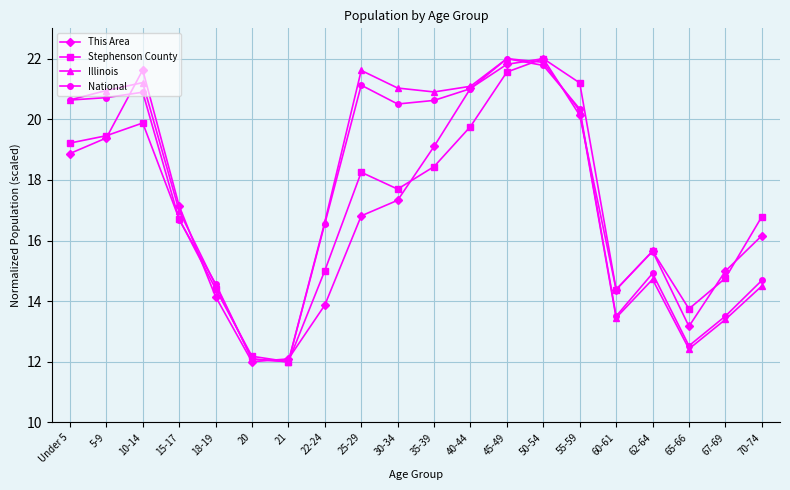

Is it true that Illinois equals 37.7 at 45-49?

False